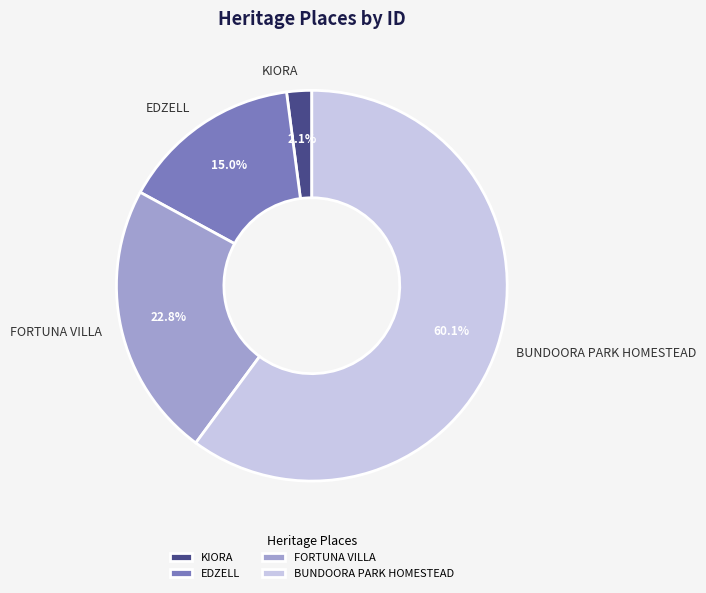

Is there any slice that represents more than half of the pie?

Yes